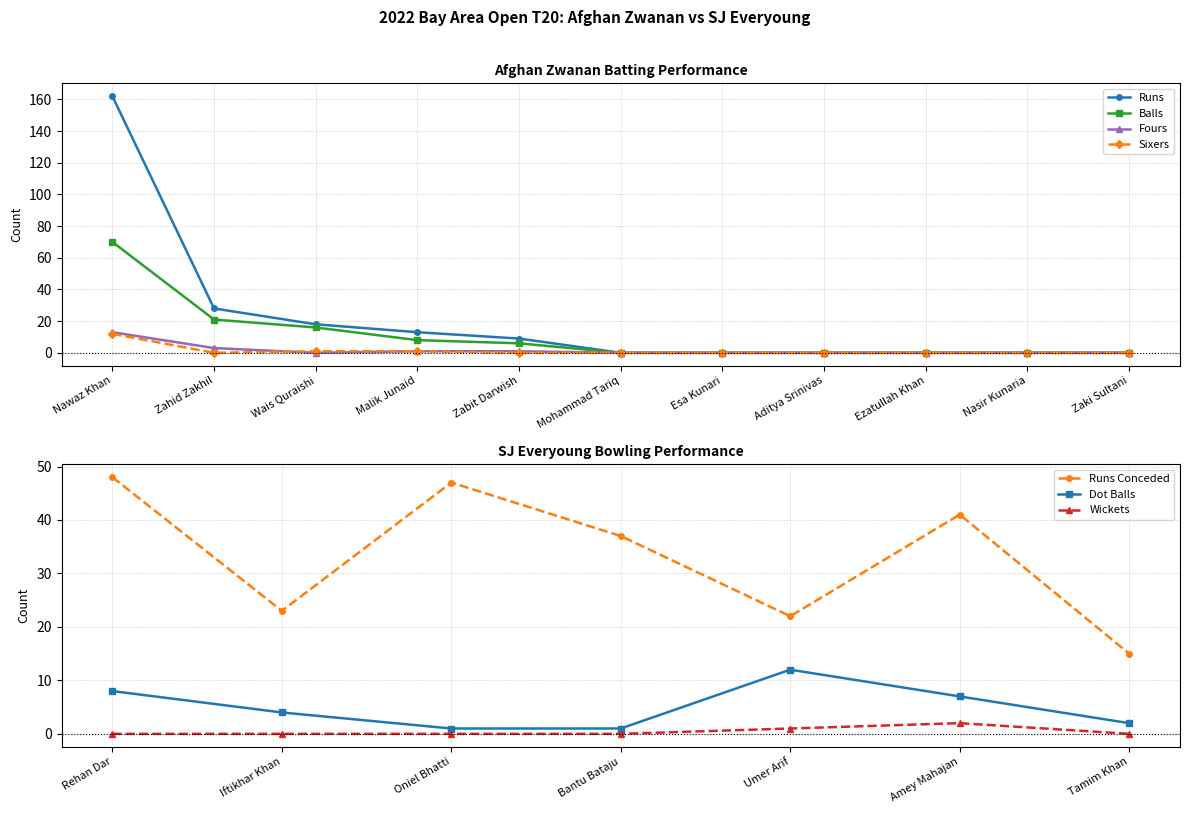

What is the difference between the highest and lowest values at Wais Quraishi?

18